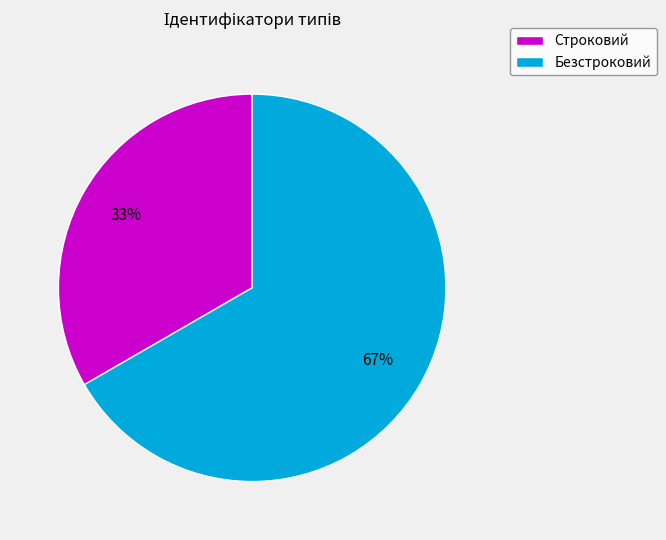

True or false: Безстроковий accounts for 67% of the total.

True